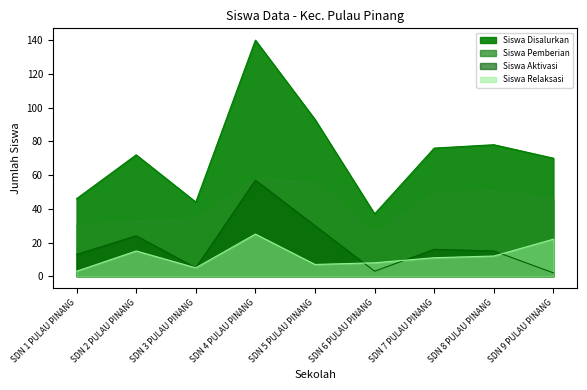

Is it true that Siswa Relaksasi equals 3 at SDN 1 PULAU PINANG?

True